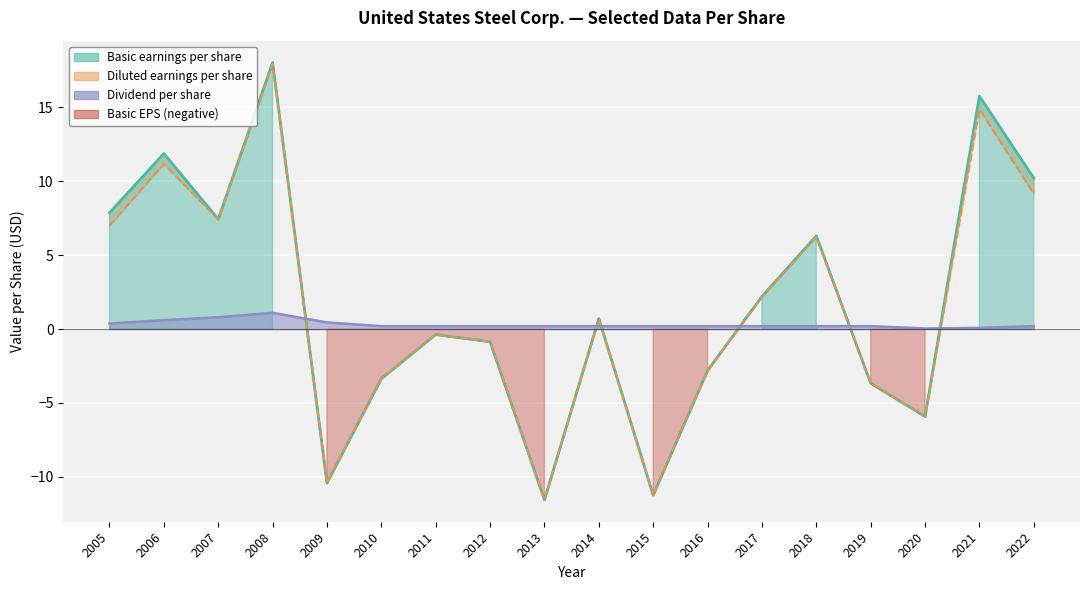

True or false: Dividend per share has more than 0 interior local peaks.

True